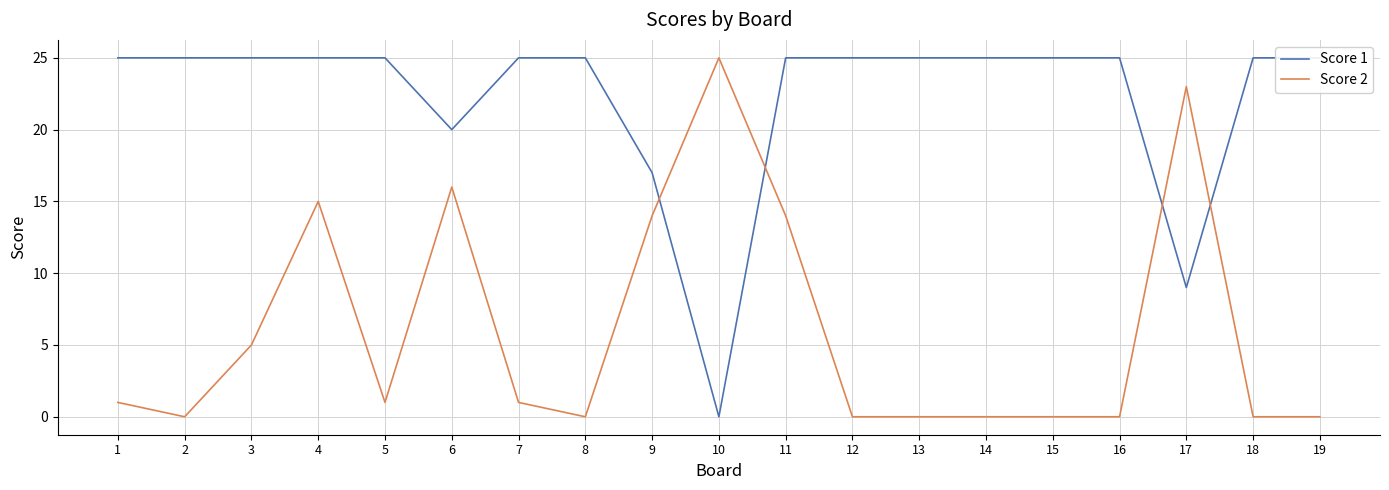

Which series has the largest range (max minus min)?

Score 1